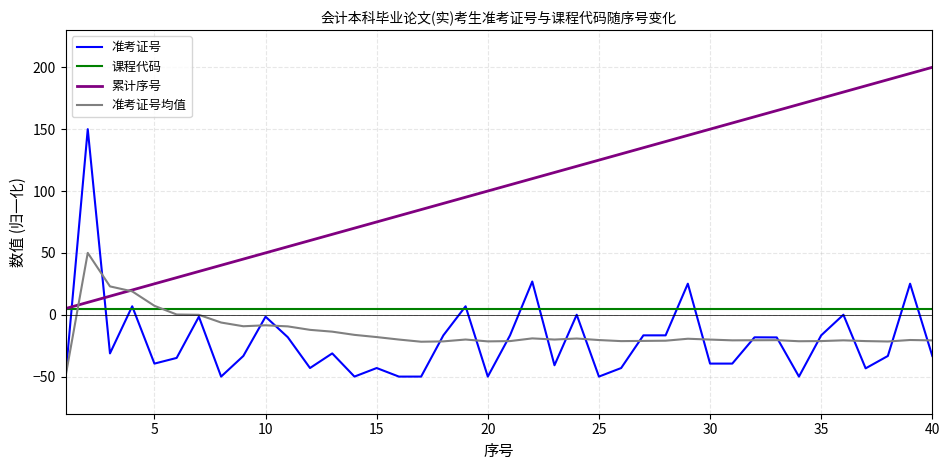

How many times do 累计序号 and 准考证号 cross each other?

2